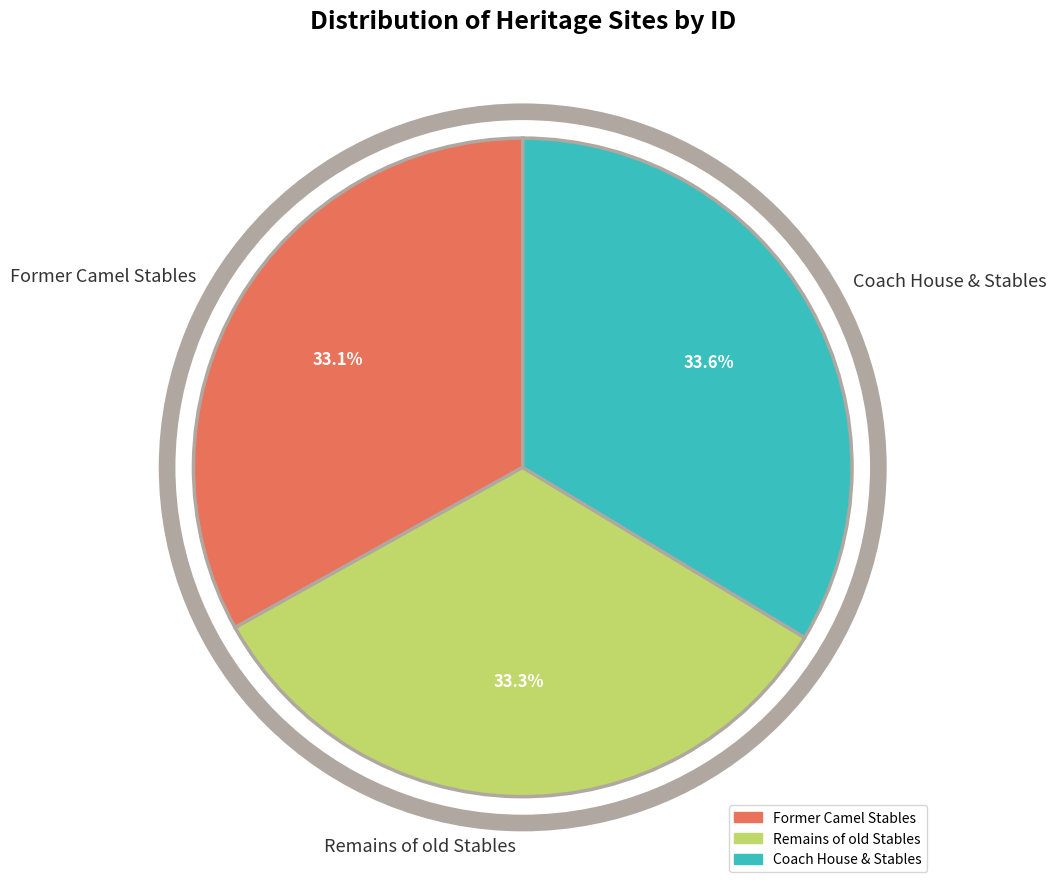

To the nearest percent, what is the combined percentage of Former Camel Stables and Remains of old Stables?

66%